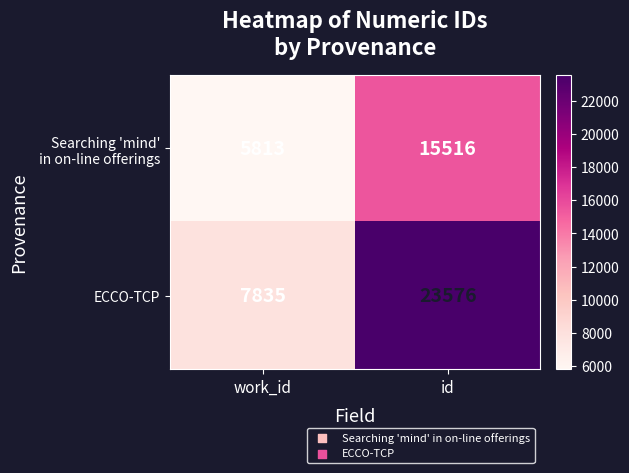

Rank the categories by ECCO-TCP value from highest to lowest.

id, work_id